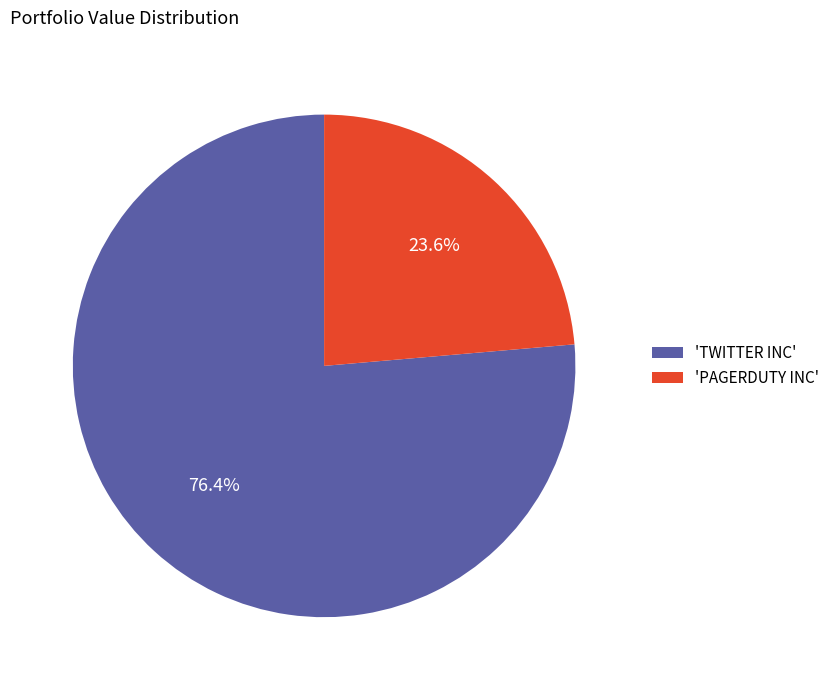

Between 'TWITTER INC' and 'PAGERDUTY INC', which is larger?

'TWITTER INC'